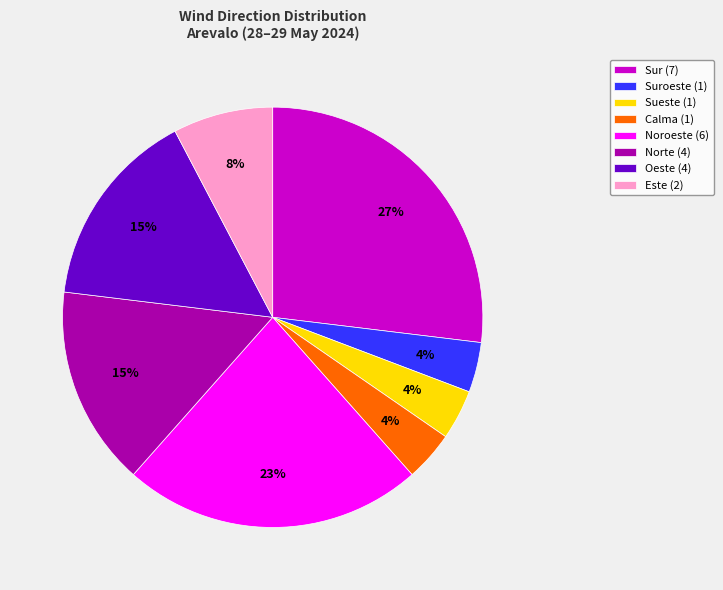

Is there a majority slice in this chart?

No